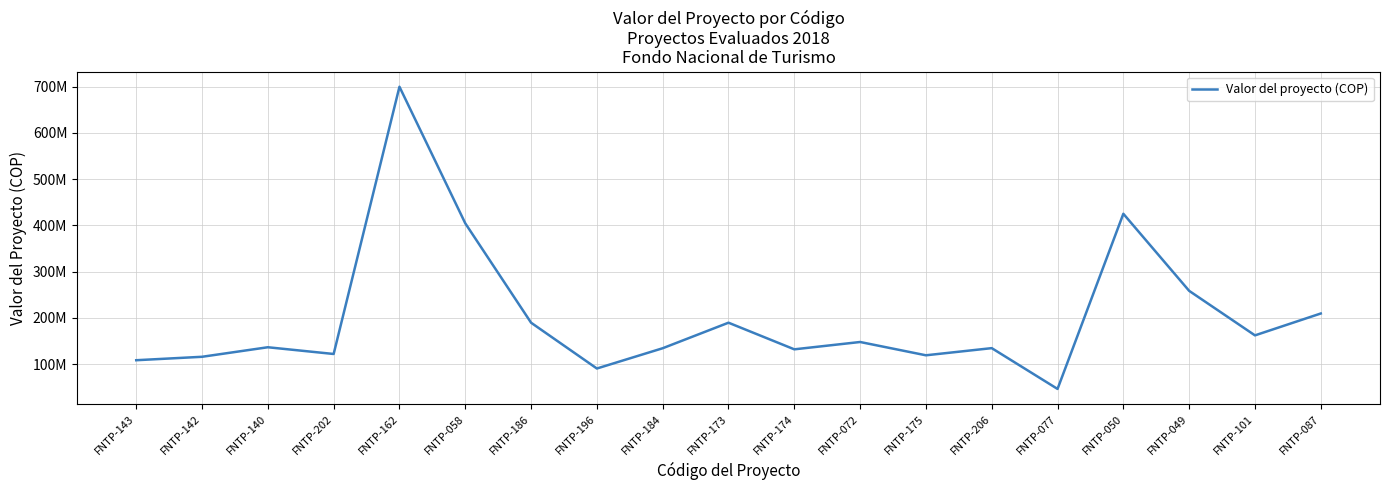

What is the maximum value shown in the chart?

700000000